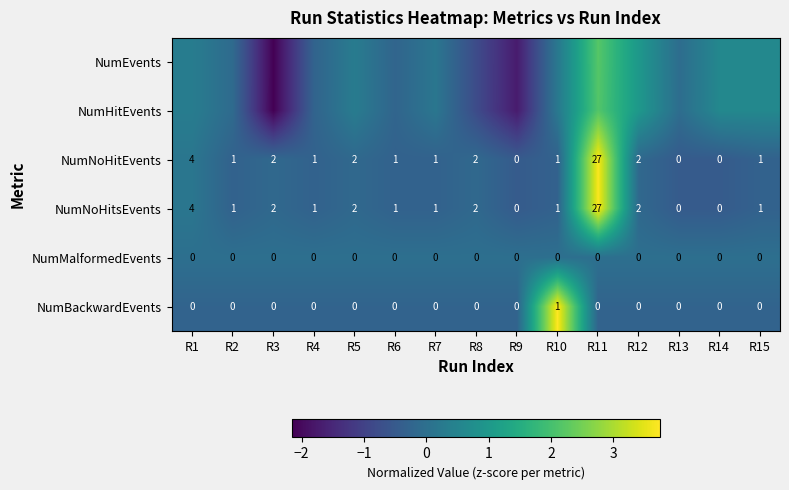

At R10, list the series in order from smallest to largest.

NumNoHitEvents, NumNoHitsEvents, NumMalformedEvents, NumEvents, NumHitEvents, NumBackwardEvents